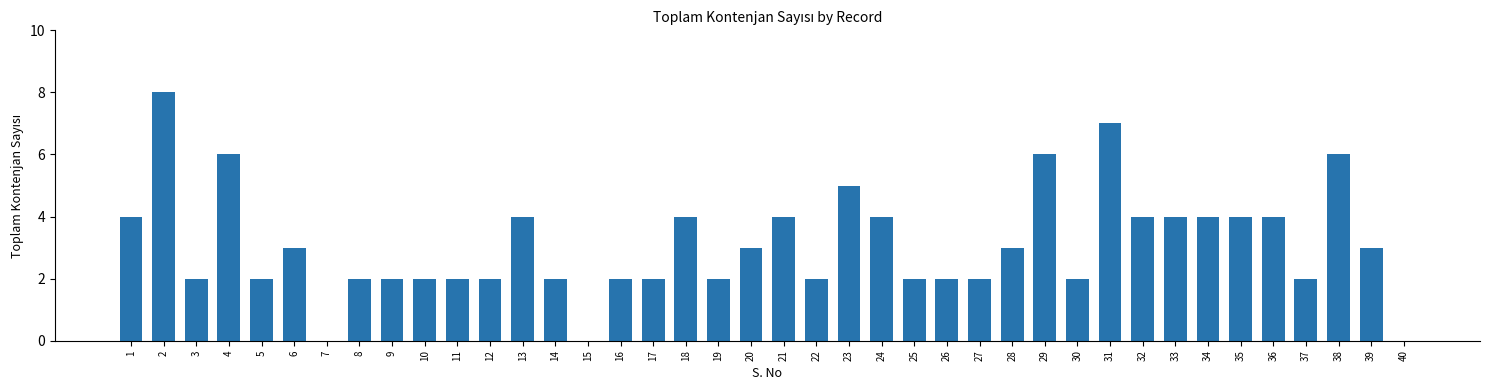

What is the change in value from 1 to 27?

-2